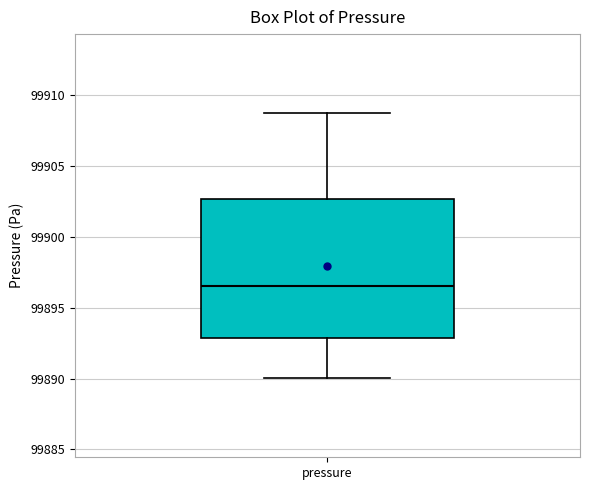

Where does the lower whisker of the box for pressure end on the y-axis? The values are not printed on the chart, so give them approximately, as read against the axis.

99890.0